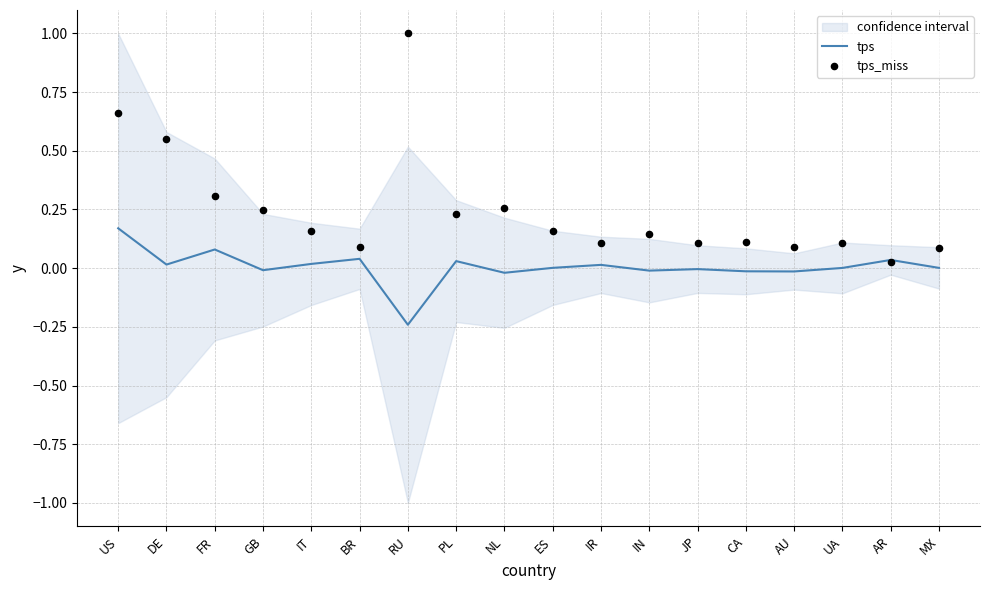

At which category is the sum across all series the highest?

US